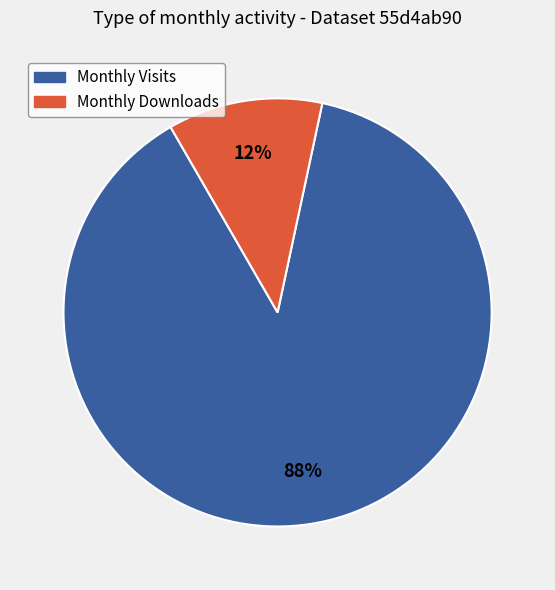

To the nearest percent, what is the average slice percentage?

50%